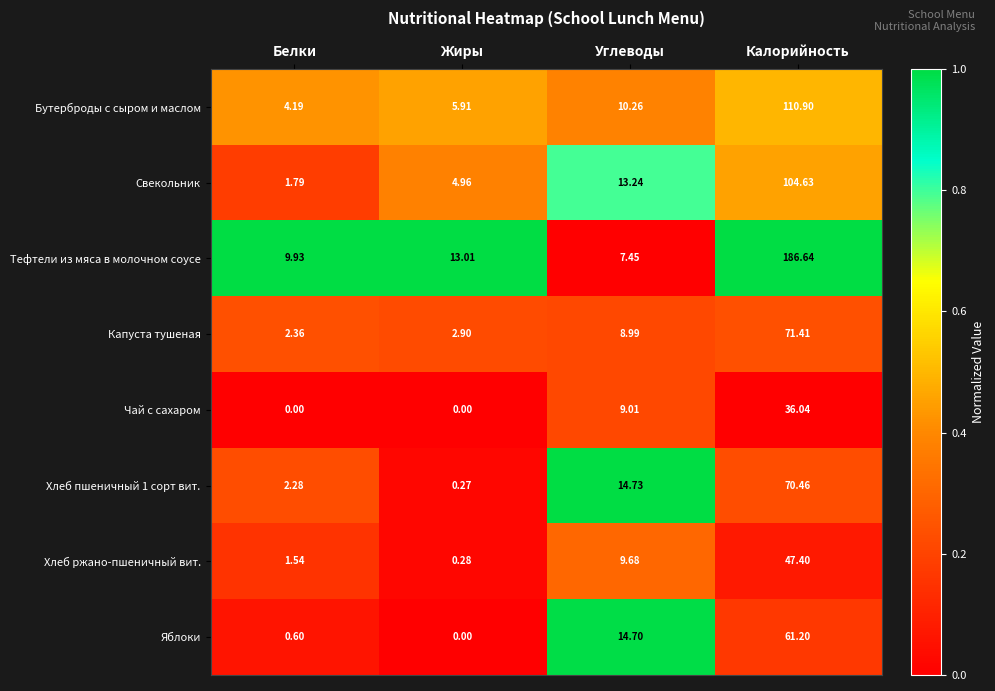

At how many categories does at least one series exceed 0?

4